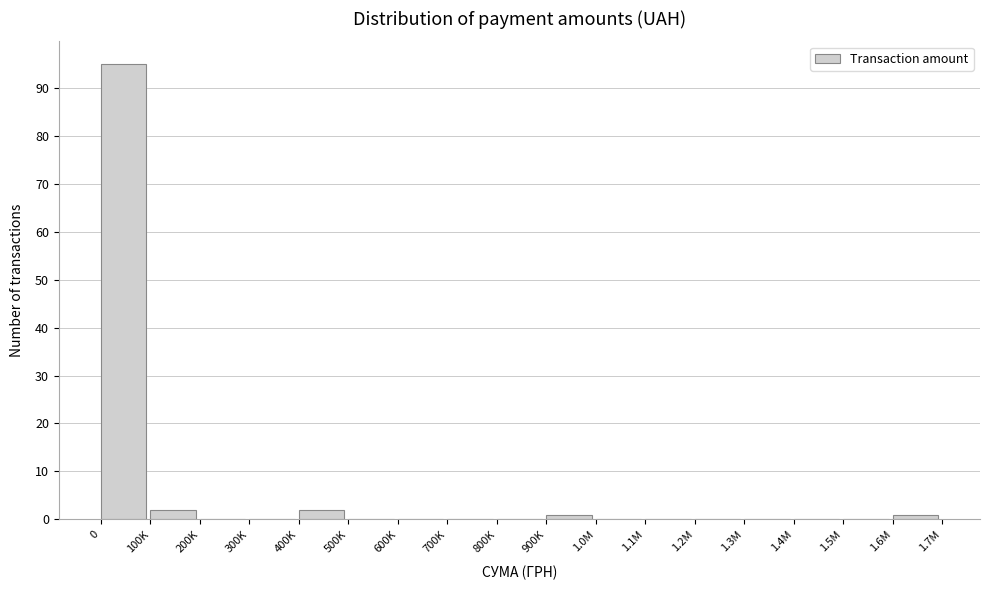

Reading left to right, extract all data points from this chart.

0=95	100K=2	200K=0	300K=0	400K=2	500K=0	600K=0	700K=0	800K=0	900K=1	1.0M=0	1.1M=0	1.2M=0	1.3M=0	1.4M=0	1.5M=0	1.6M=1